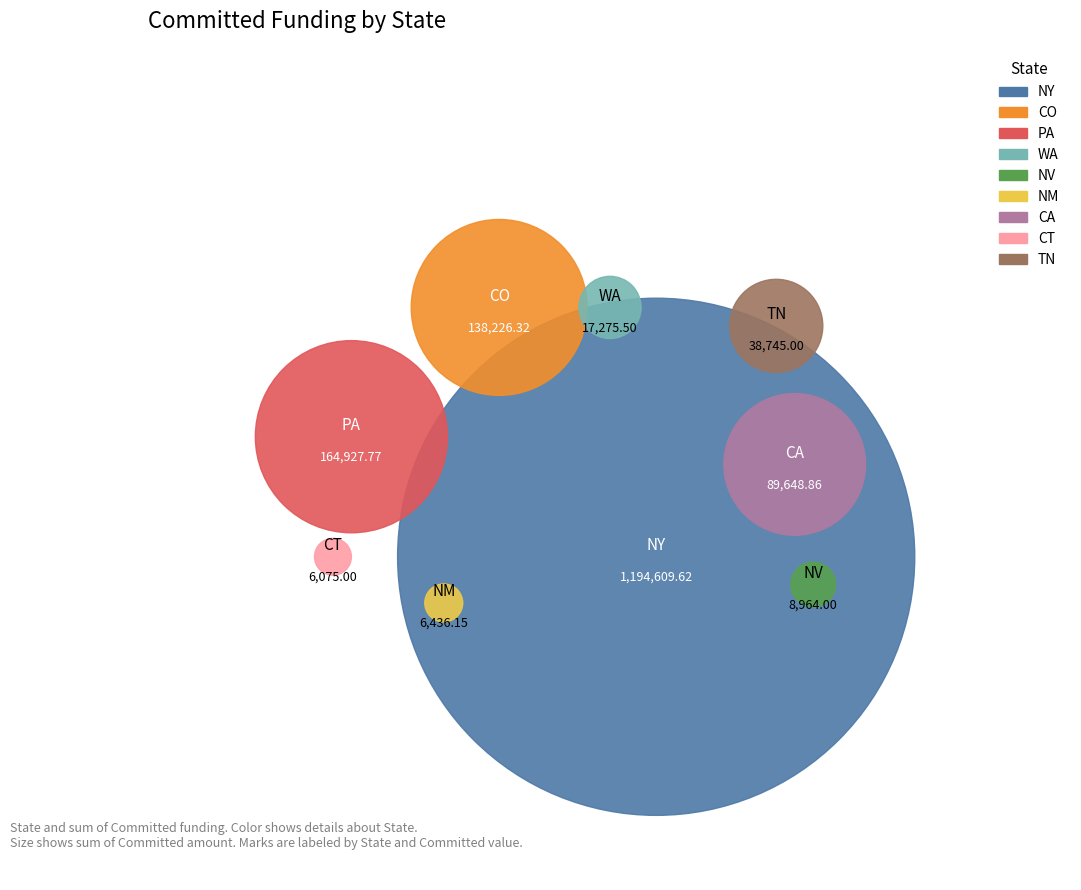

To the nearest percent, what is the difference between the CA and PA slice percentages?

5%